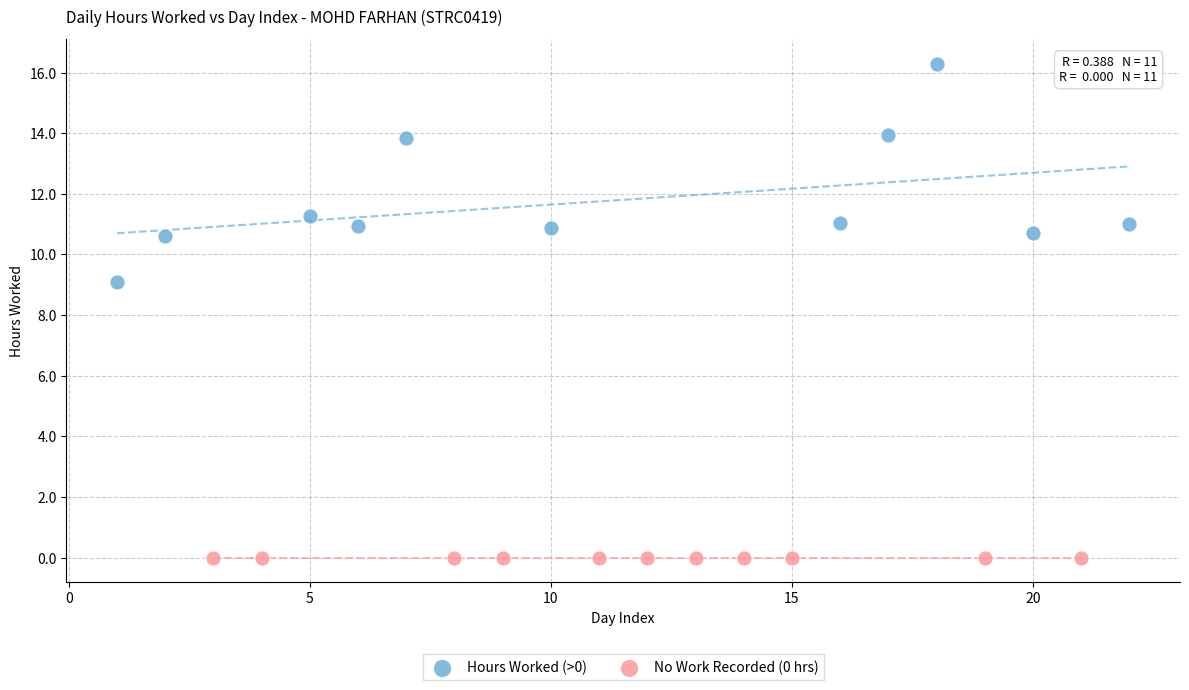

Which series contains the lowest Y value?

No Work Recorded (0 hrs)